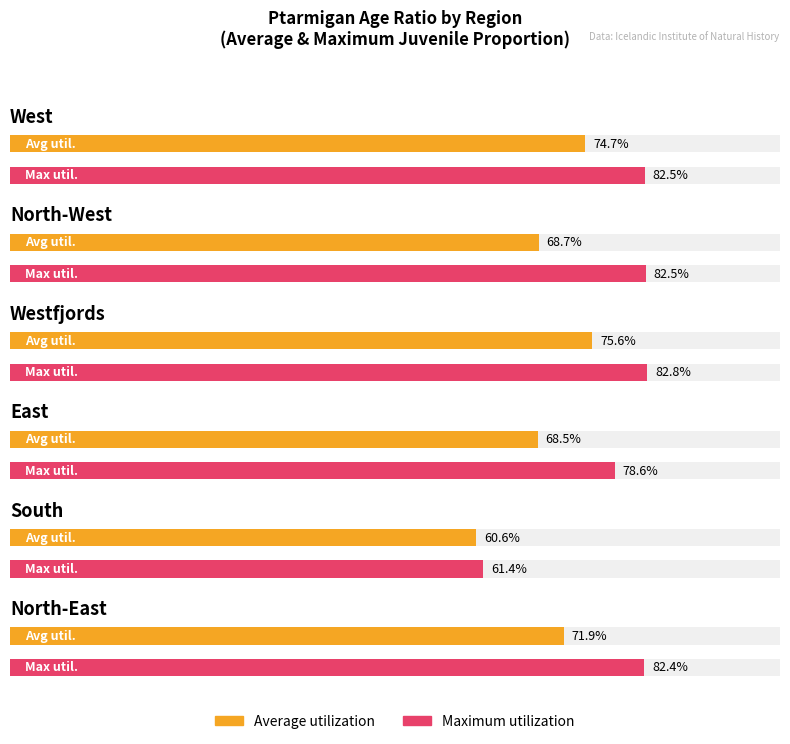

Is it true that Average utilization equals 1.2 at North-East?

False